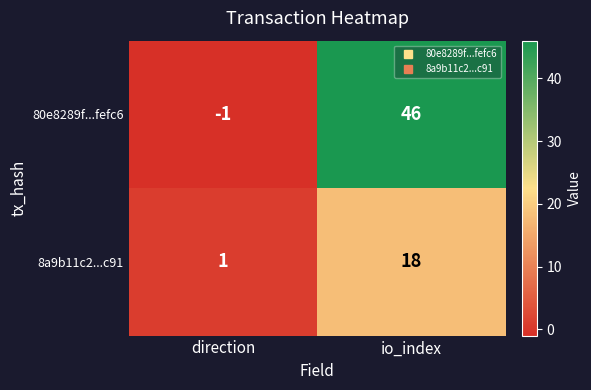

What is the total value across all series at io_index?

64